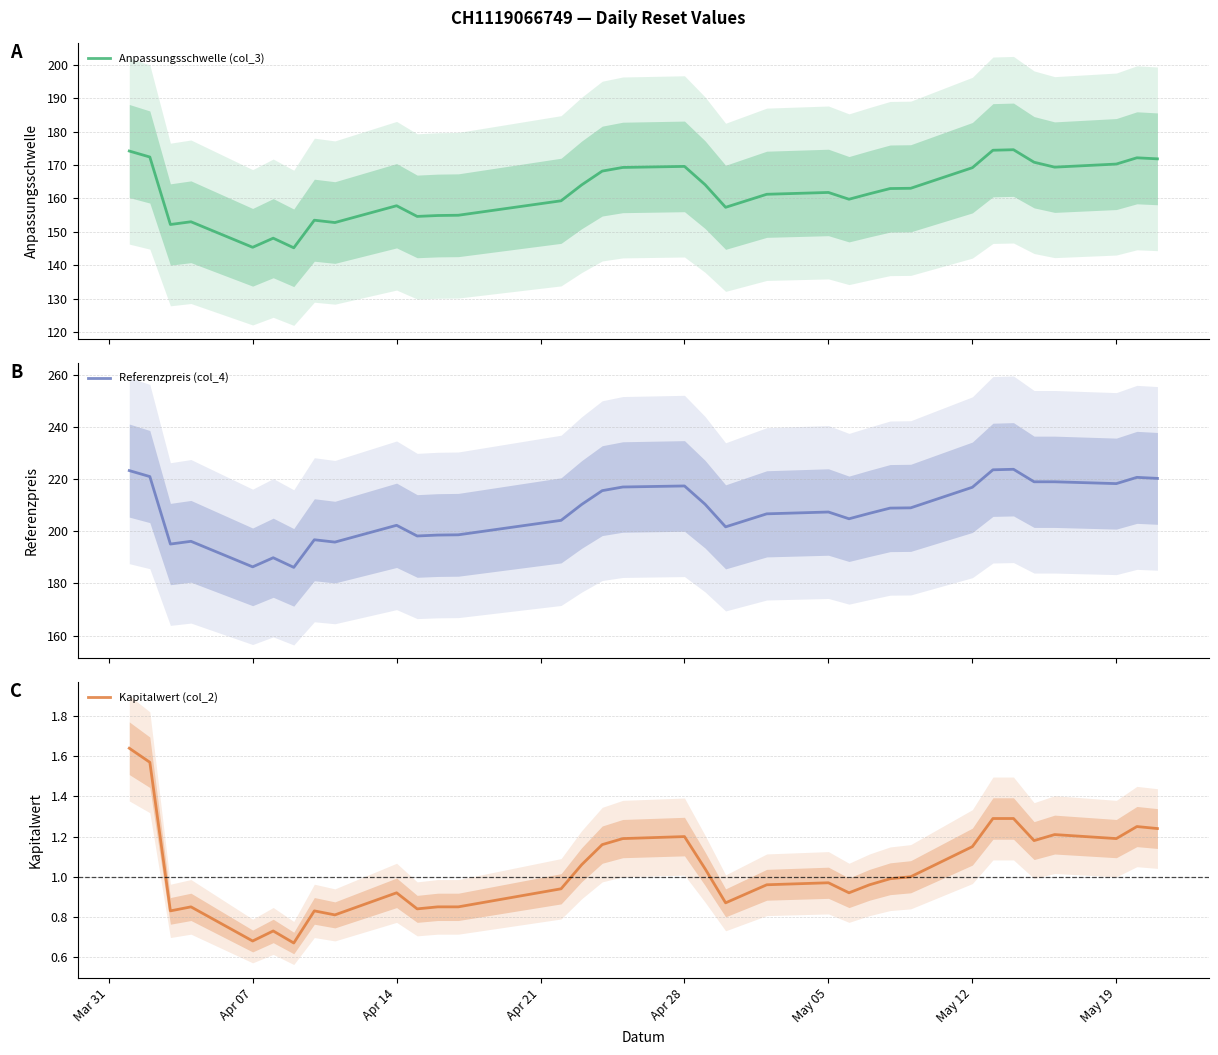

True or false: Referenzpreis (col_4) and Anpassungsschwelle (col_3) cross at least once.

False